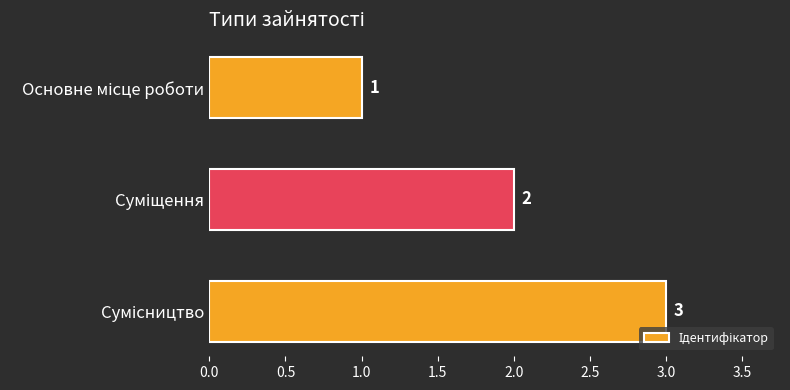

What is the greatest value displayed?

3